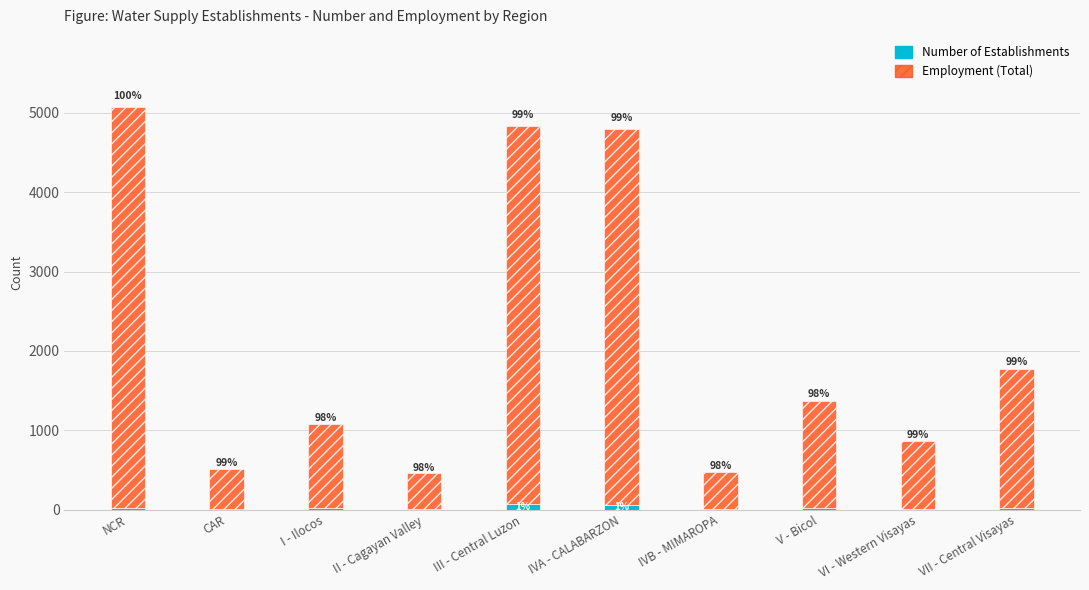

Are the bars horizontal?

No